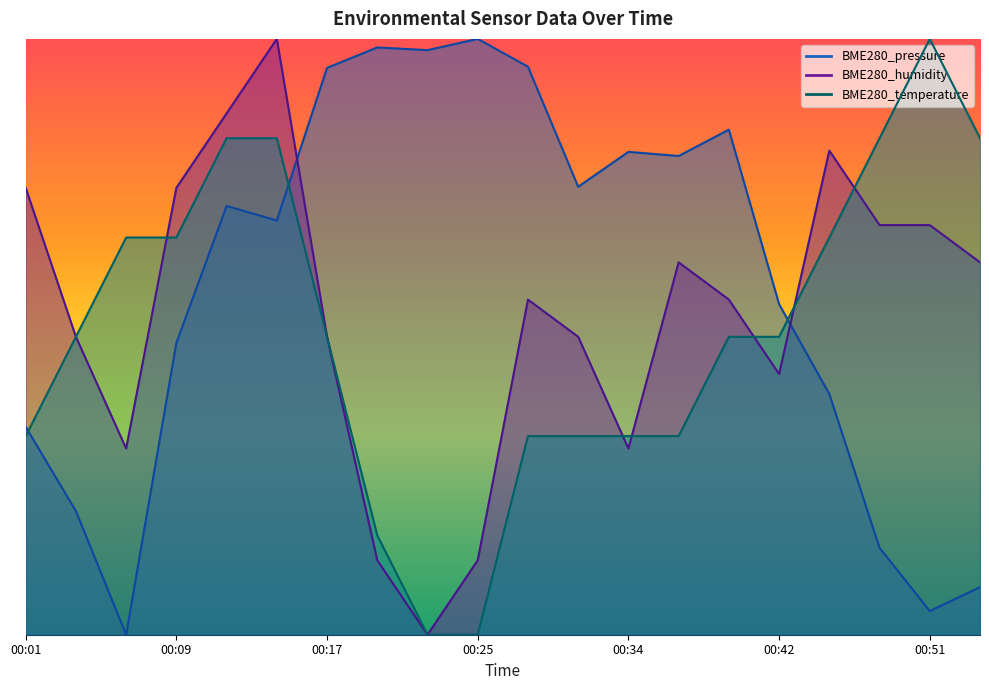

Where is the first local minimum for BME280_humidity?

00:06